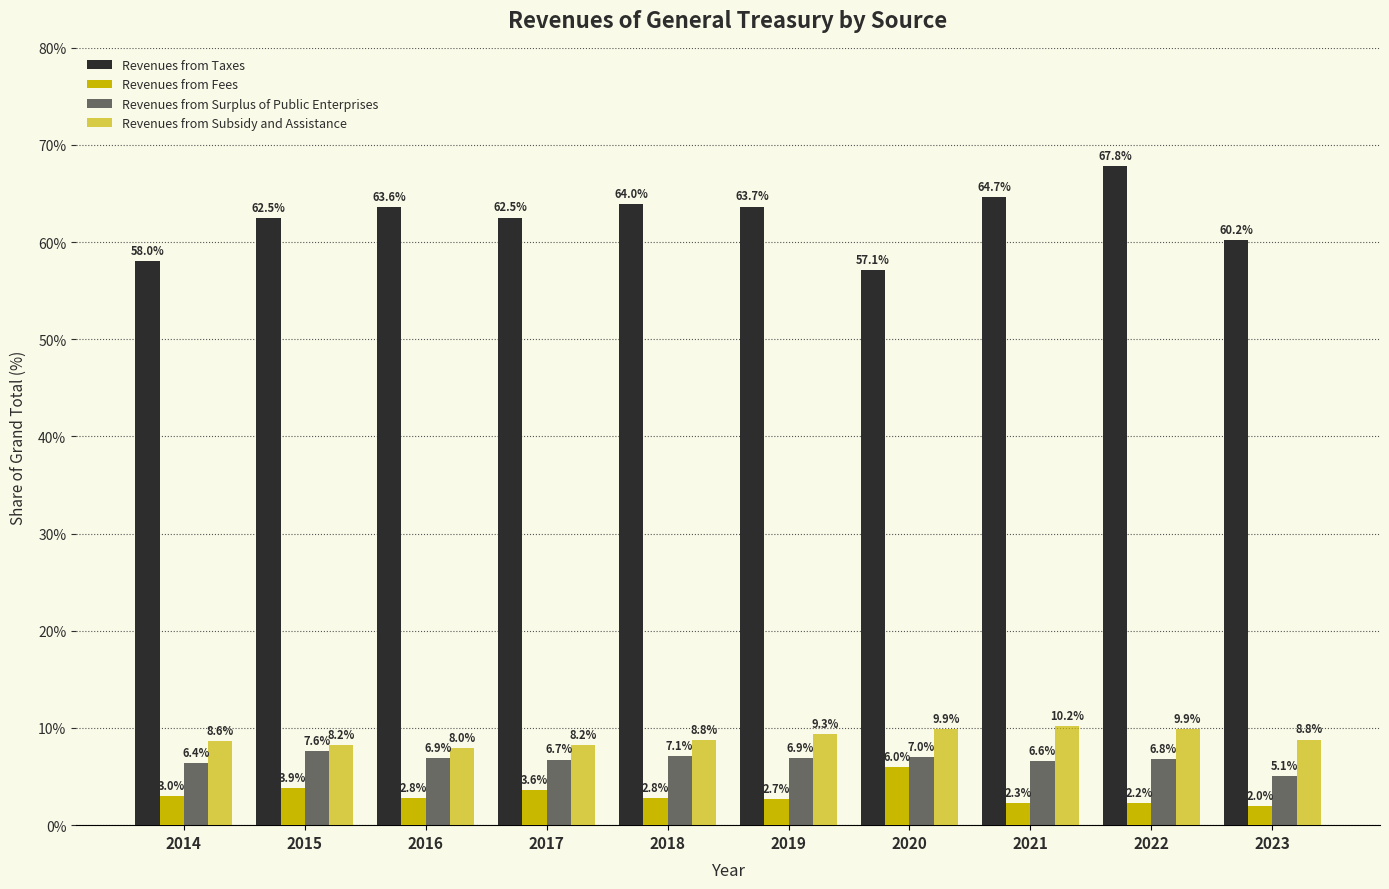

At which label does Revenues from Surplus of Public Enterprises reach its peak?

2015